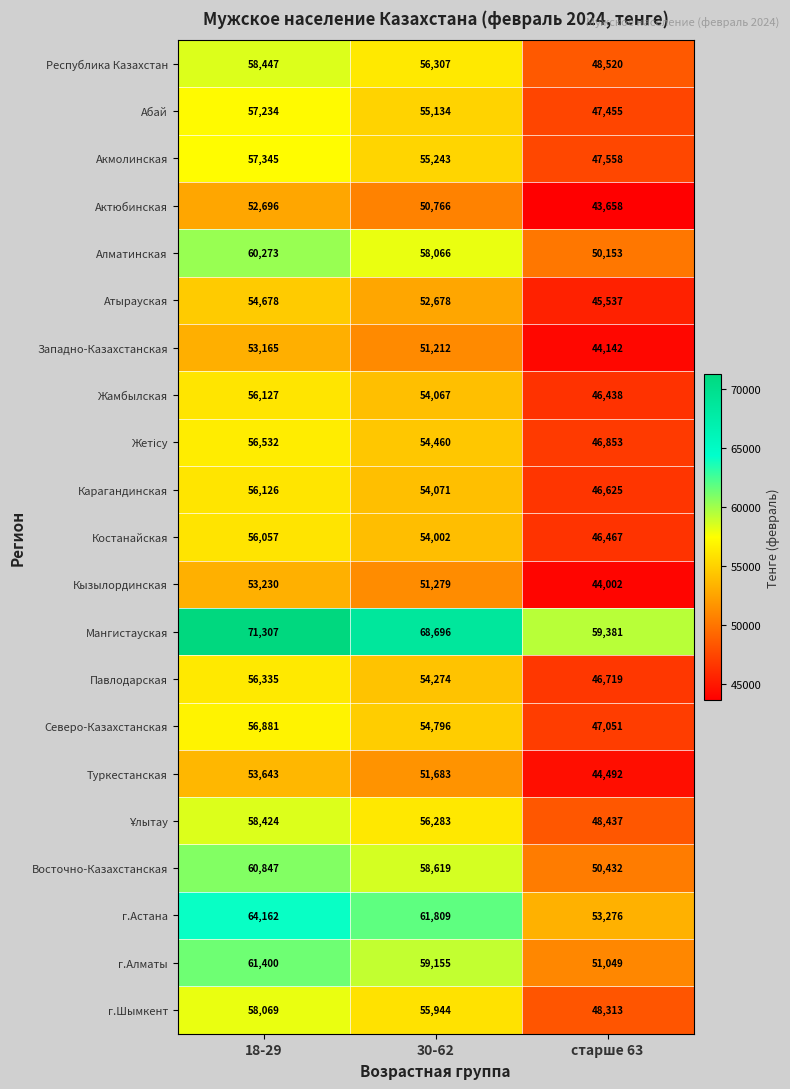

The value of Акмолинская at 18-29 is 57345. True or false?

True